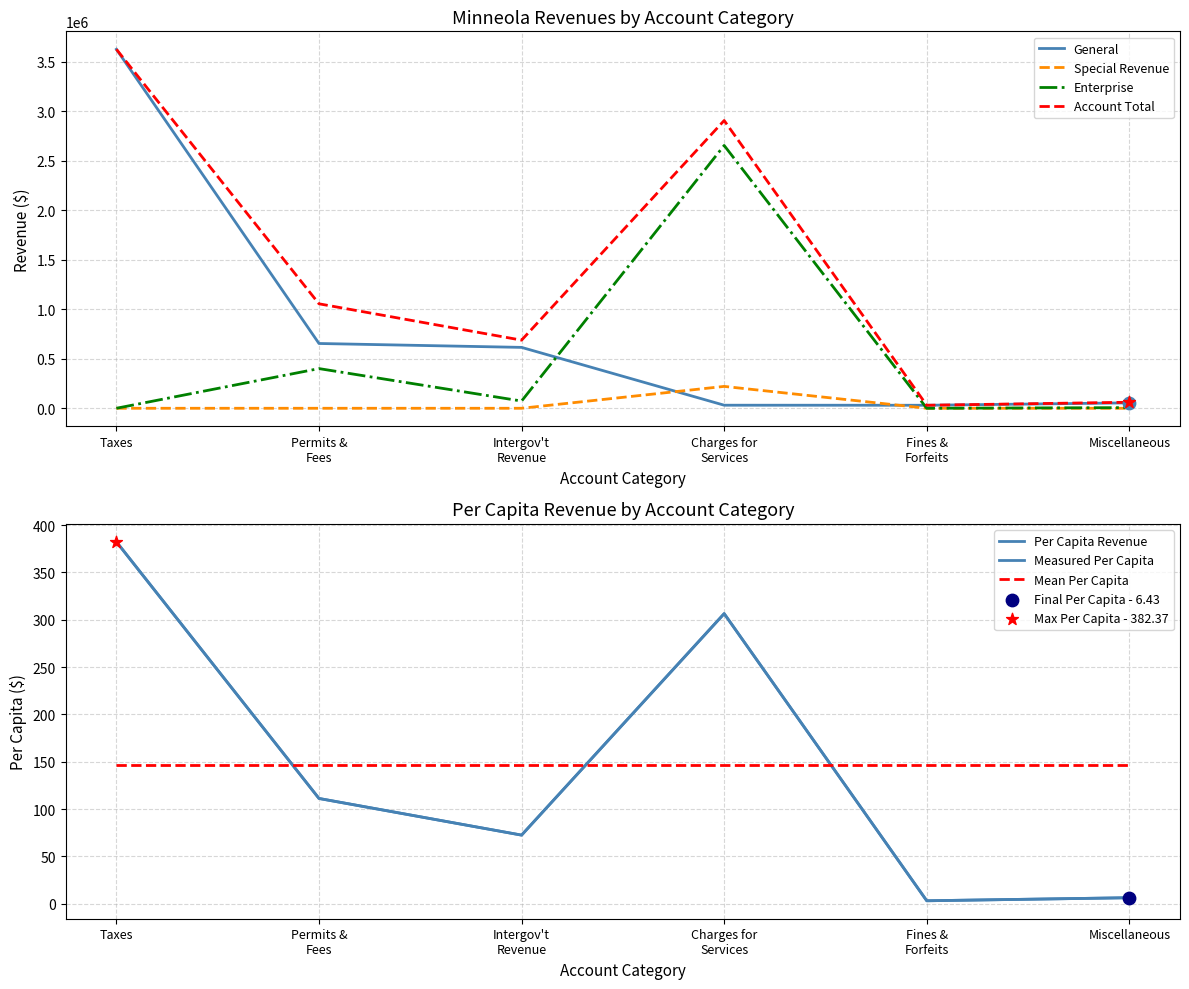

Which category has the highest value in the General series?

Taxes